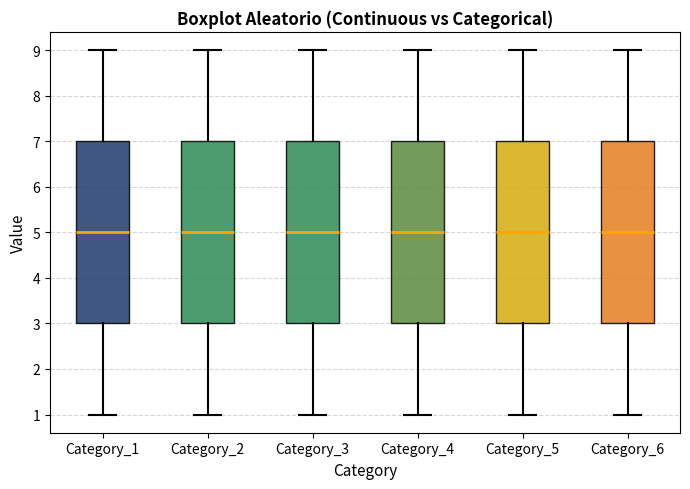

Where does the median line of the box for Category_5 sit on the y-axis? The values are not printed on the chart, so give them approximately, as read against the axis.

5